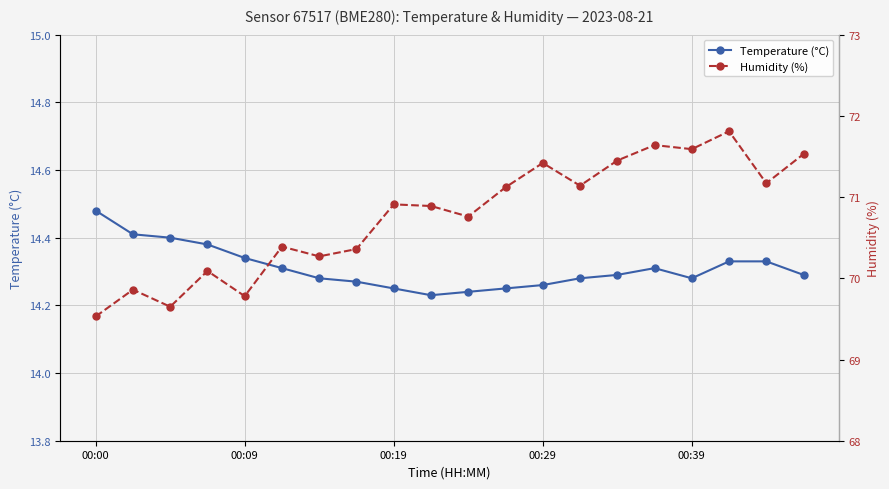

At which label does Humidity (%) reach its minimum?

00:00